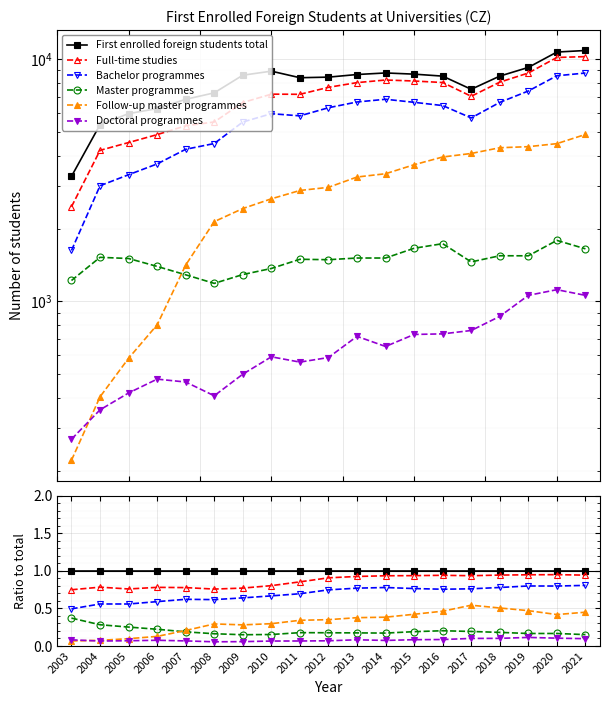

True or false: Follow-up master programmes and Full-time studies intersect in this chart.

False